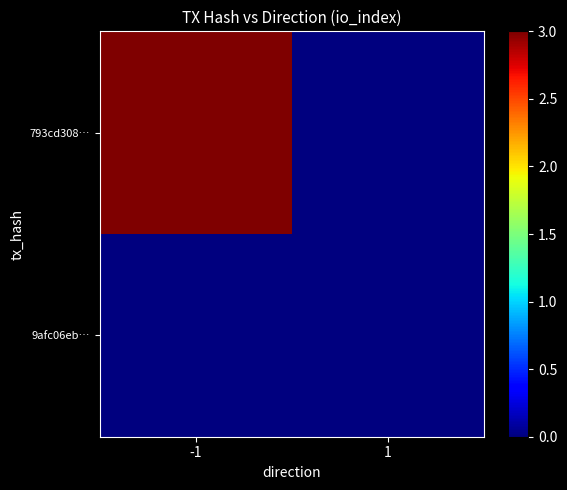

Which series has the largest total across all categories?

793cd308…